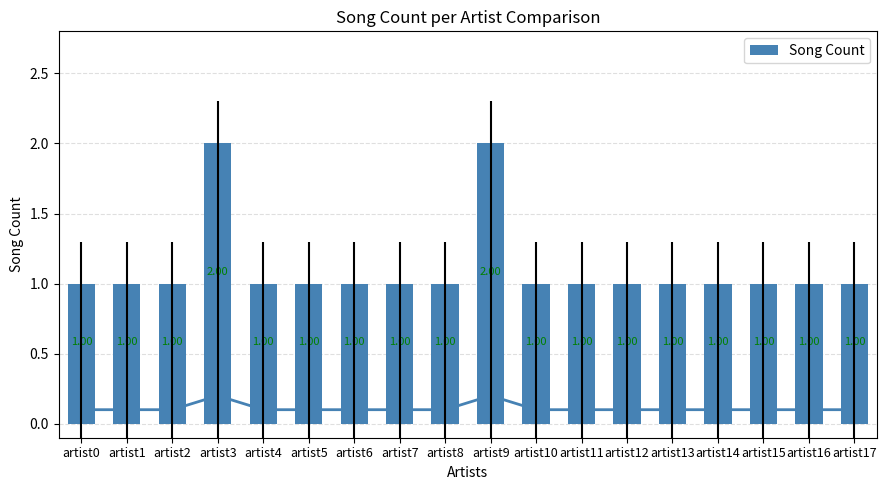

Between artist15 and artist13, which is larger?

artist15